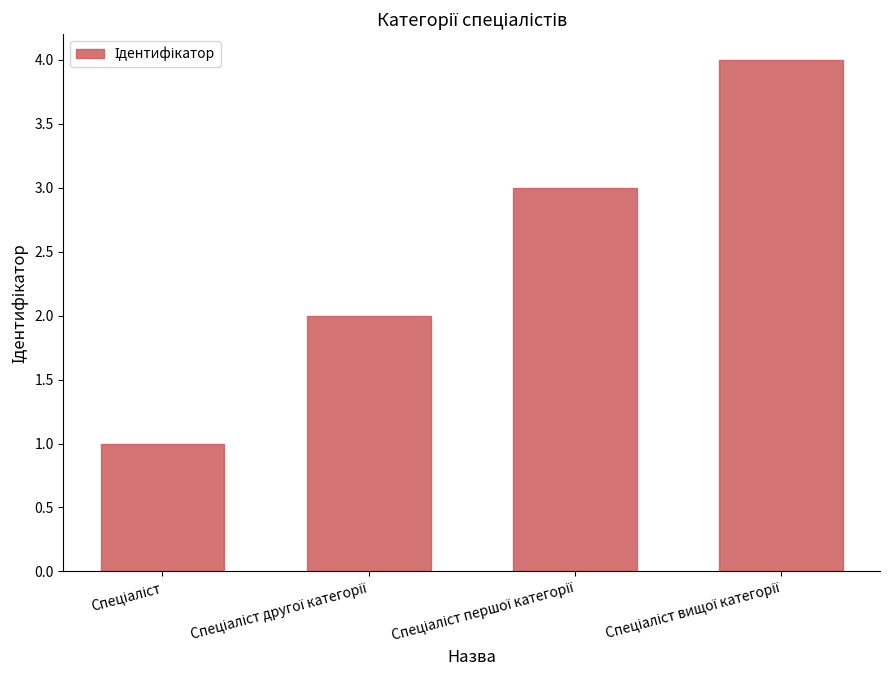

What is the difference between the maximum and minimum values?

3